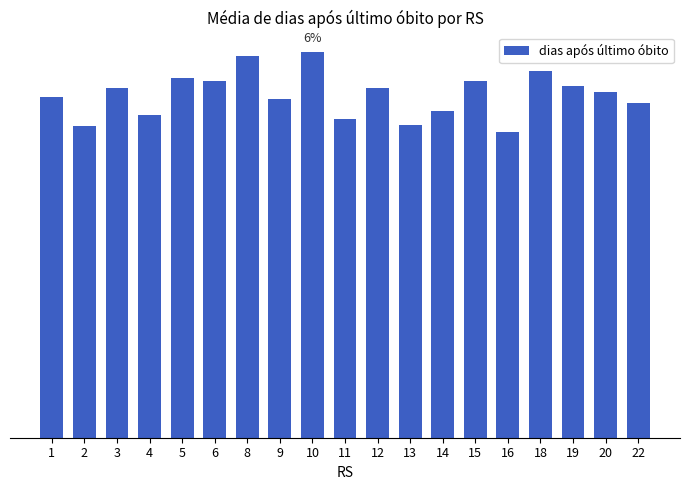

Approximately how many times larger is the value at 1 compared to 19?

1.0